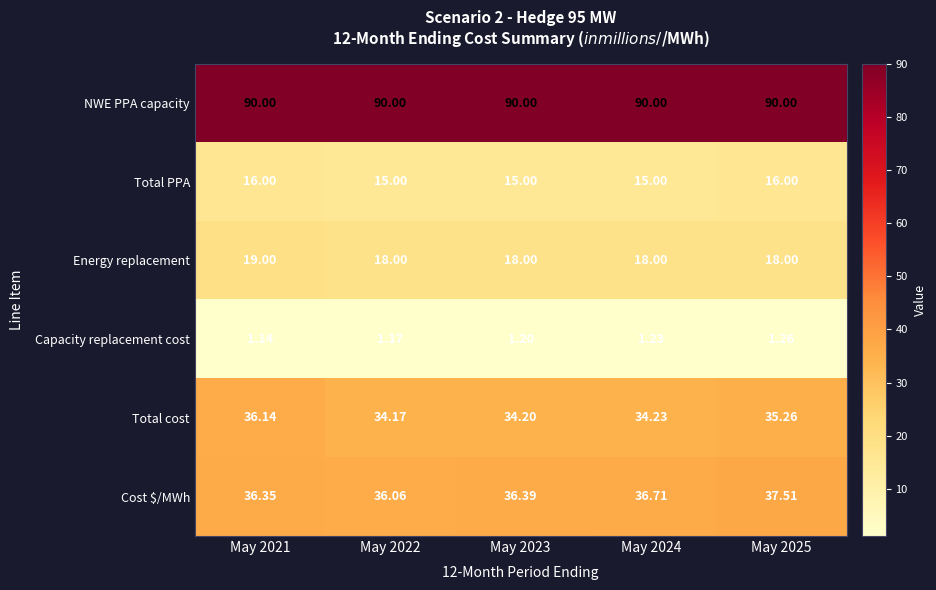

Is the value of Total cost at May 2023 greater than the value of Total PPA at May 2022?

Yes